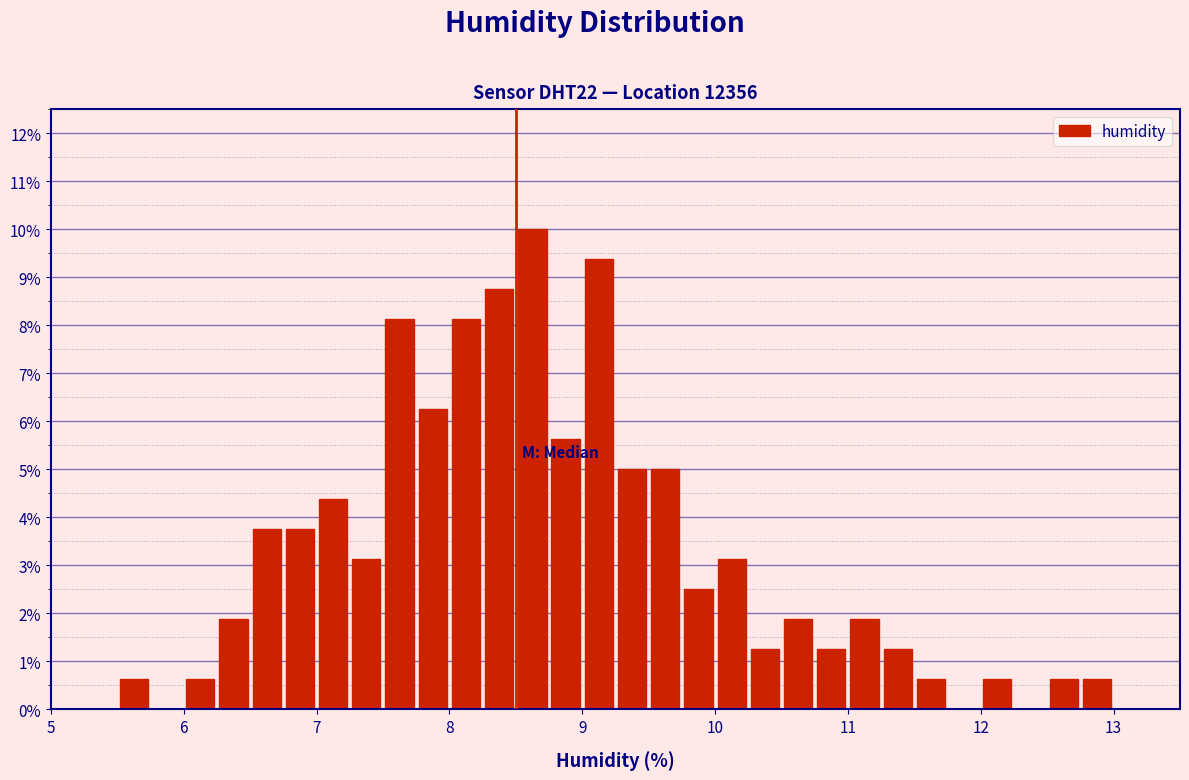

Read against the x-axis, roughly where is the centre of the tallest bar?

8.6